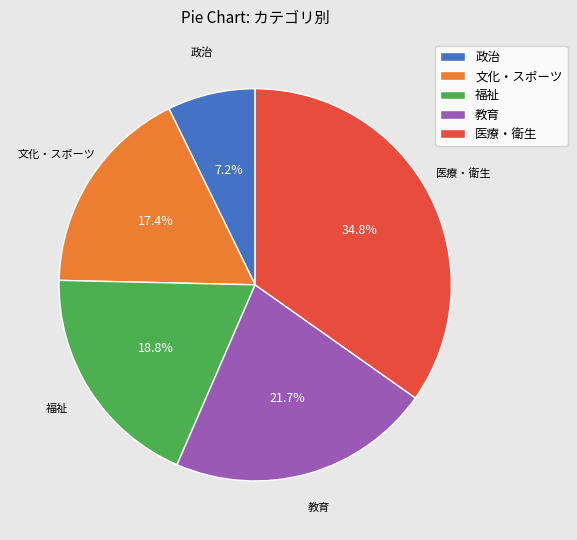

True or false: 政治 accounts for 7% of the total.

True